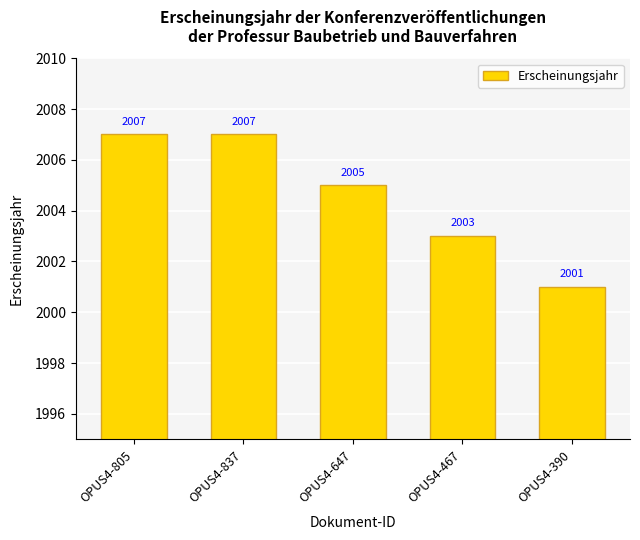

Are the bars horizontal?

No